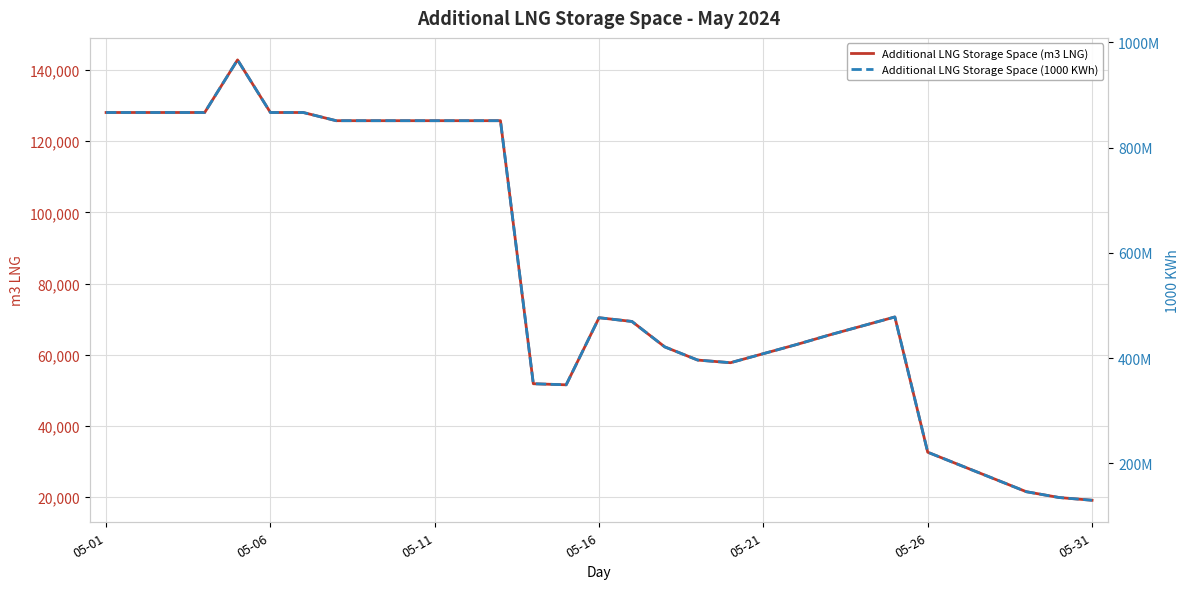

Between 16 and 7, which is larger?

7